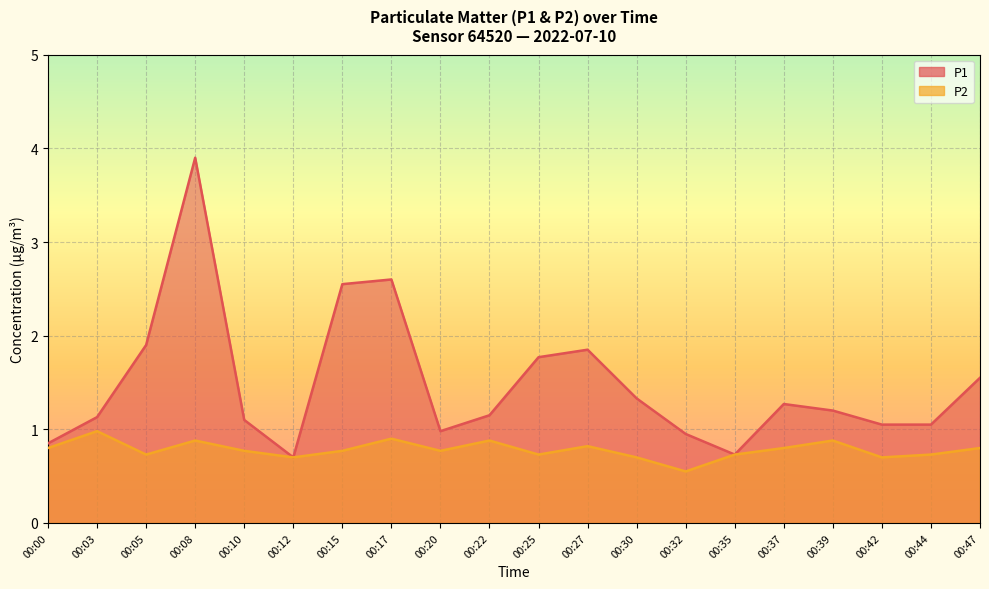

The P2 series shows 0.7 at 00:35. True or false?

True